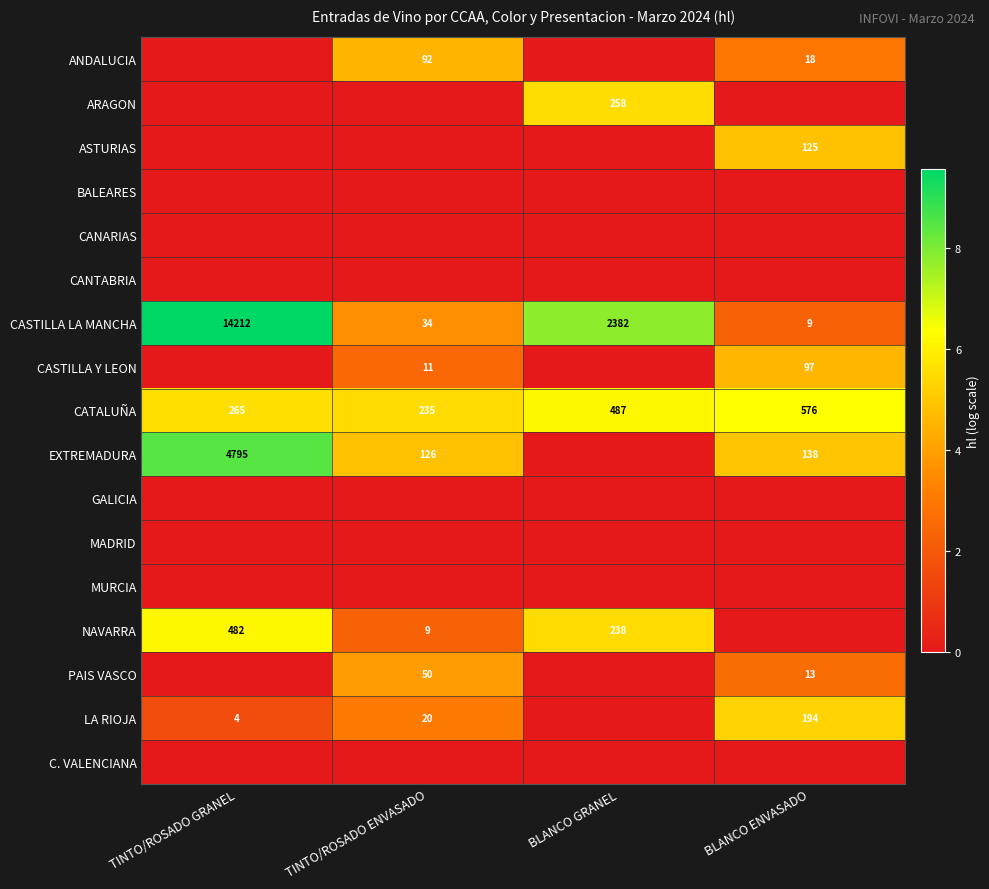

At how many categories does at least one series exceed 3?

4